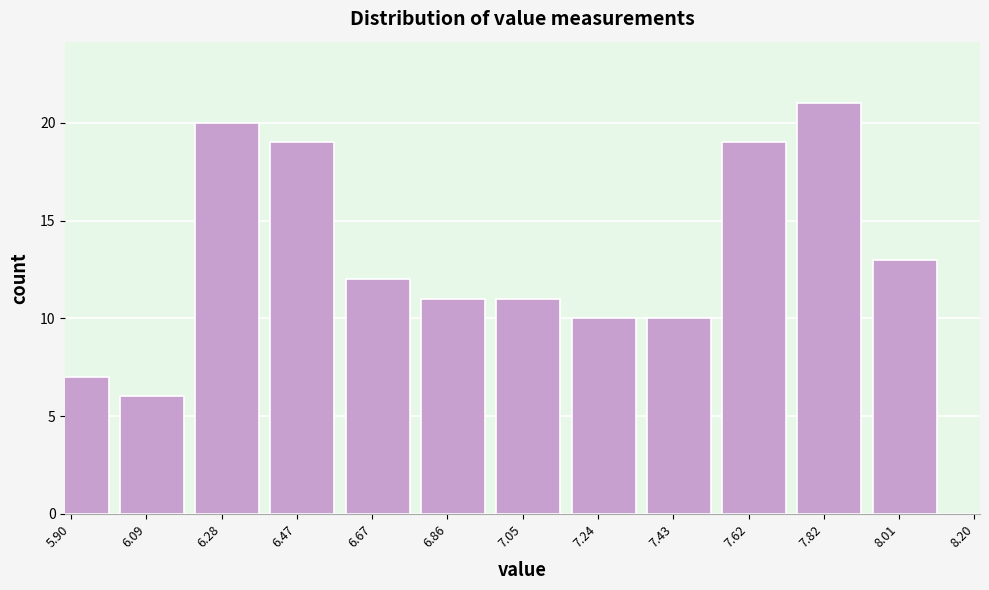

Reading left to right, what are all the values shown in this chart?

5.90=7	6.09=6	6.28=20	6.47=19	6.67=12	6.86=11	7.05=11	7.24=10	7.43=10	7.62=19	7.82=21	8.01=13